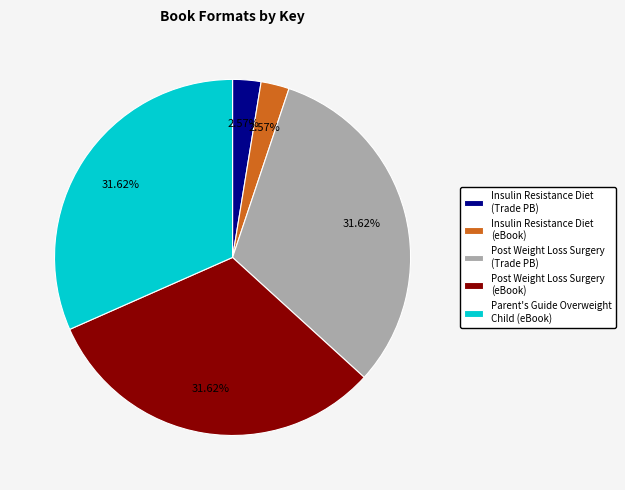

Which has a higher value, Post Weight Loss Surgery (eBook) or Insulin Resistance Diet (eBook)?

Post Weight Loss Surgery (eBook)